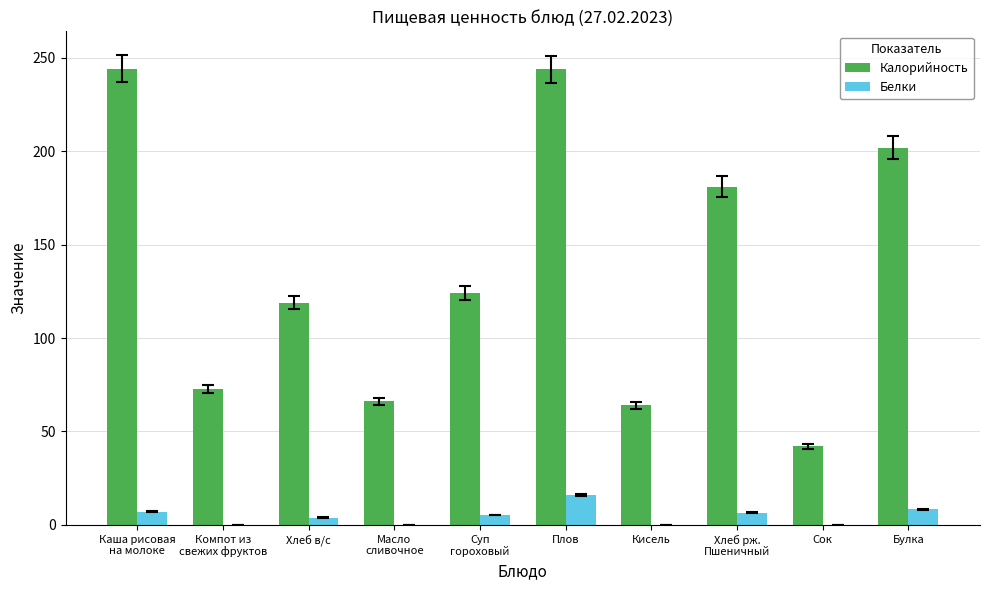

Count the number of data series in this chart.

2